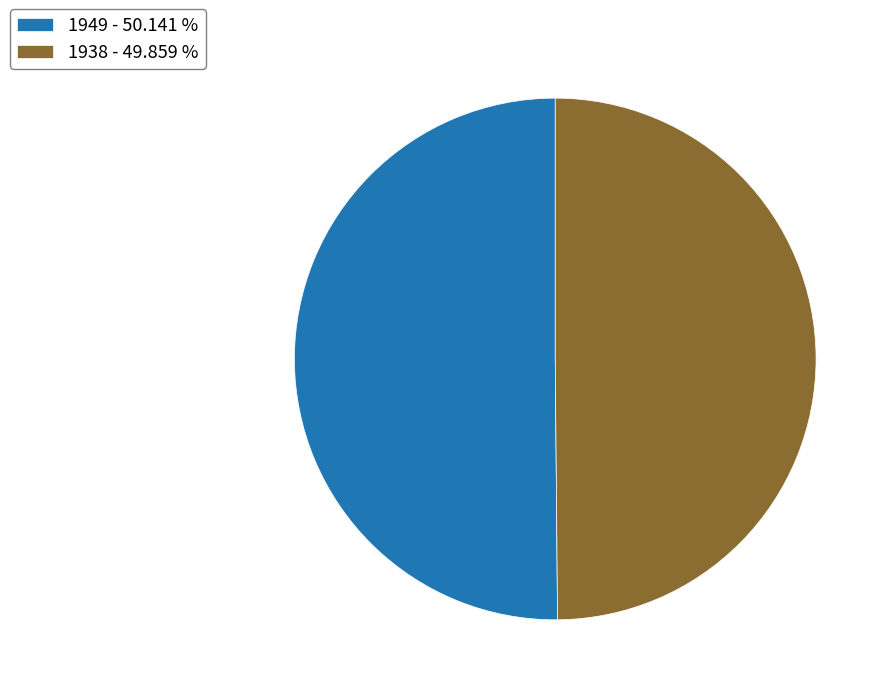

Do 1938 and 1949 together represent more than half of the pie?

Yes